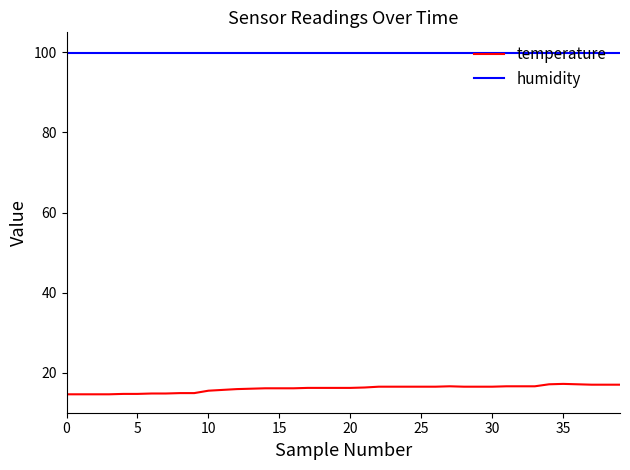

Rank the series by their average value, from highest to lowest.

humidity, temperature